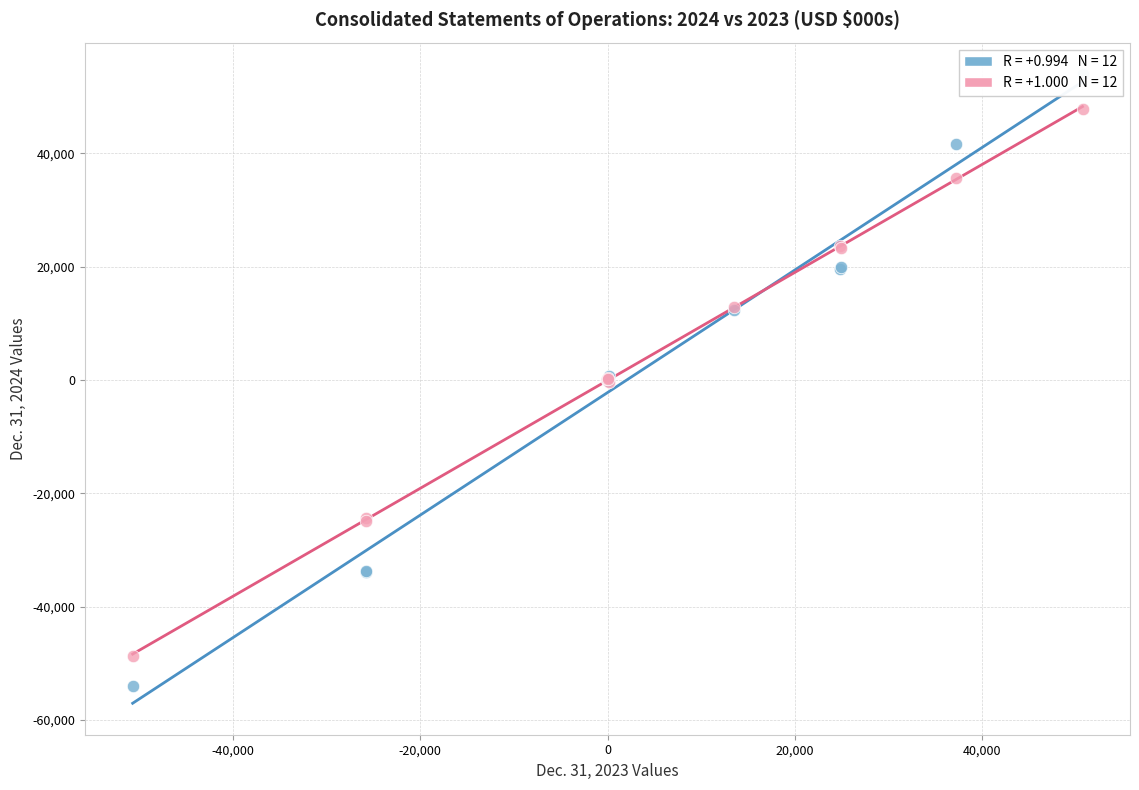

What are all the series names shown in the legend?

Dec. 31, 2024, Dec. 31, 2023